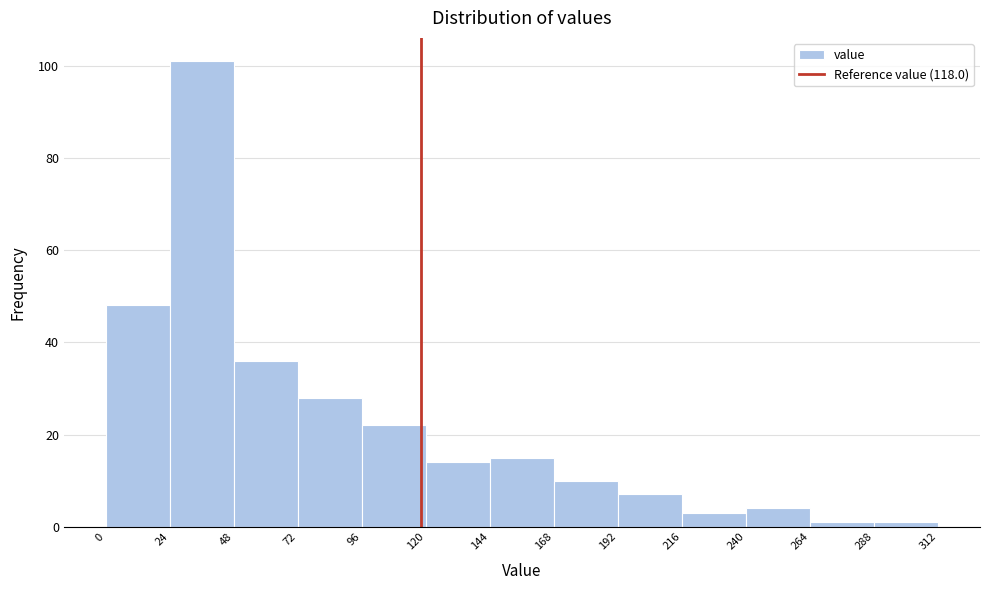

Which range on the x-axis has the tallest bar?

24 to 48